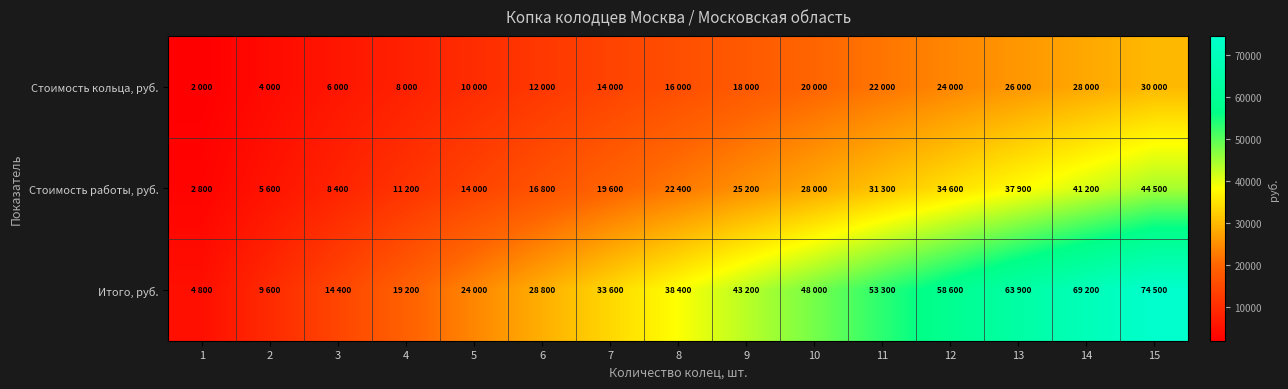

Reading right to left, extract all data points from this chart.

Стоимость кольца, руб.: 15=30000	14=28000	13=26000	12=24000	11=22000	10=20000	9=18000	8=16000	7=14000	6=12000	5=10000	4=8000	3=6000	2=4000	1=2000
Стоимость работы, руб.: 15=44500	14=41200	13=37900	12=34600	11=31300	10=28000	9=25200	8=22400	7=19600	6=16800	5=14000	4=11200	3=8400	2=5600	1=2800
Итого, руб.: 15=74500	14=69200	13=63900	12=58600	11=53300	10=48000	9=43200	8=38400	7=33600	6=28800	5=24000	4=19200	3=14400	2=9600	1=4800